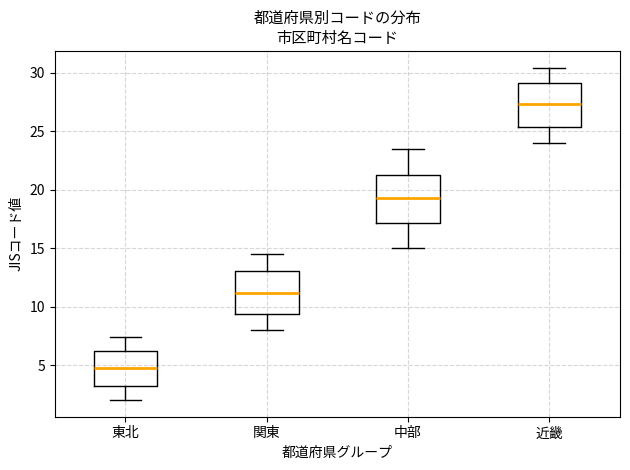

Where does the upper whisker of the box for 関東 end on the y-axis? The values are not printed on the chart, so give them approximately, as read against the axis.

14.5